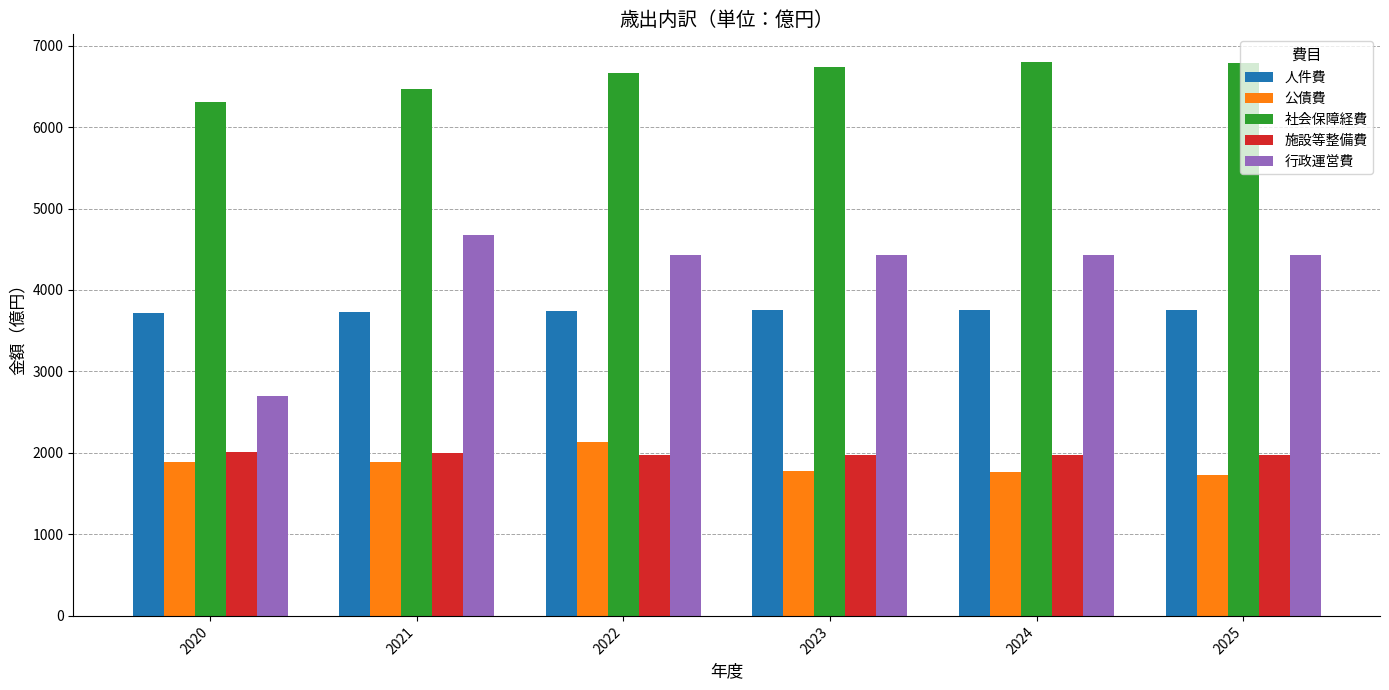

What is the average value of the 公債費 series?

1864